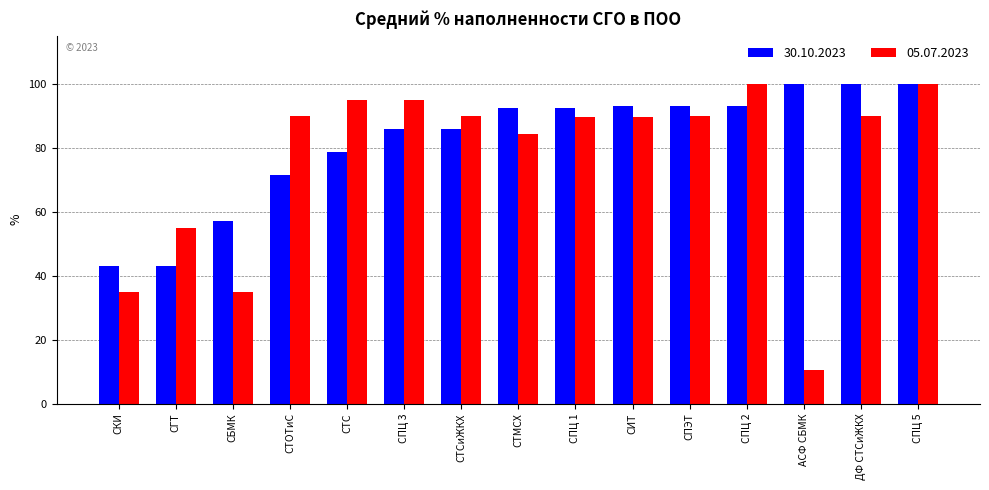

Rank the series at СТС from highest to lowest value.

05.07.2023, 30.10.2023